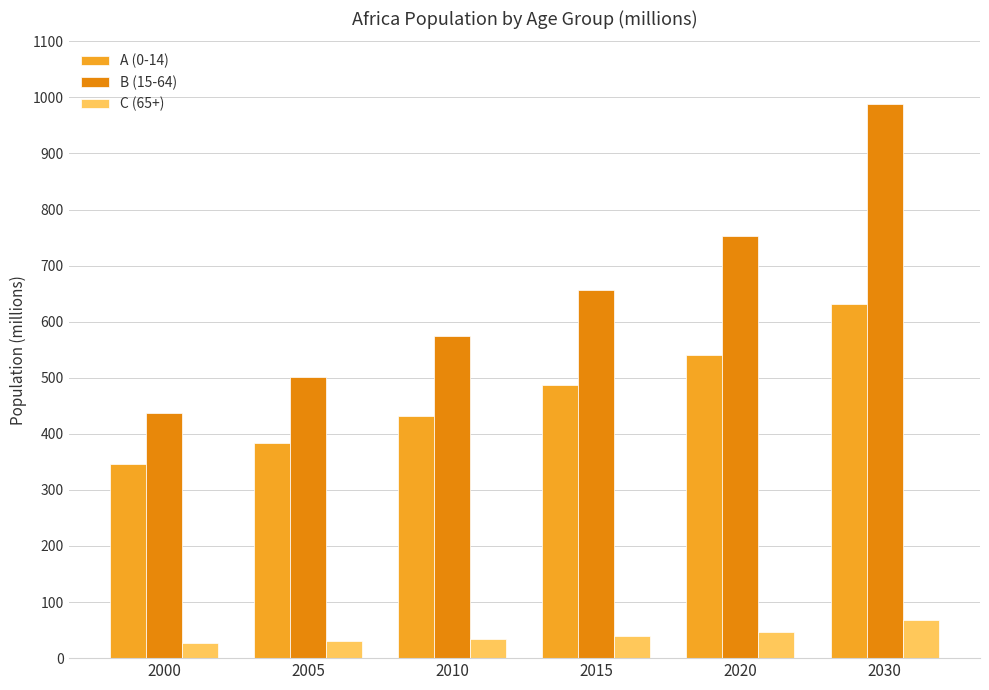

At 2005, list the series in order from largest to smallest.

B (15-64), A (0-14), C (65+)